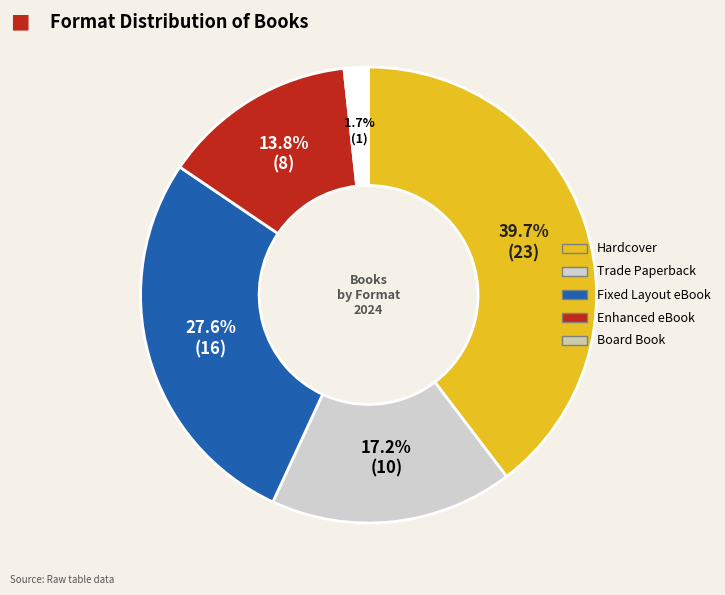

Rank the categories by value from highest to lowest.

Hardcover, Fixed Layout eBook, Trade Paperback, Enhanced eBook, Board Book